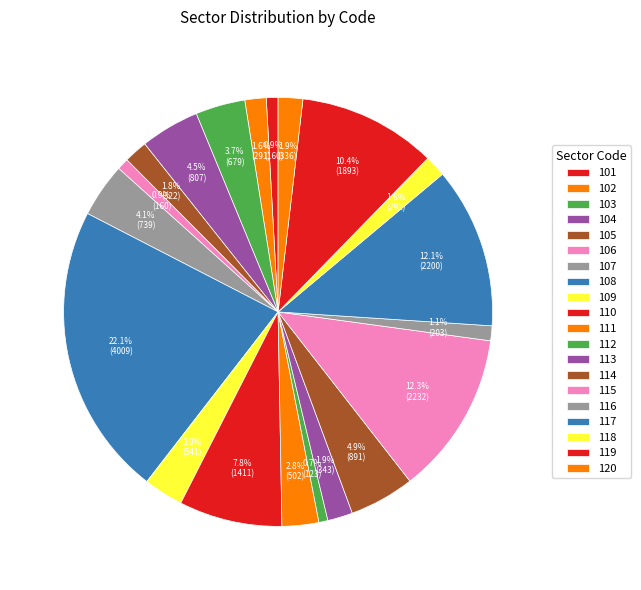

What percentage is the 115 slice, to the nearest percent?

12%